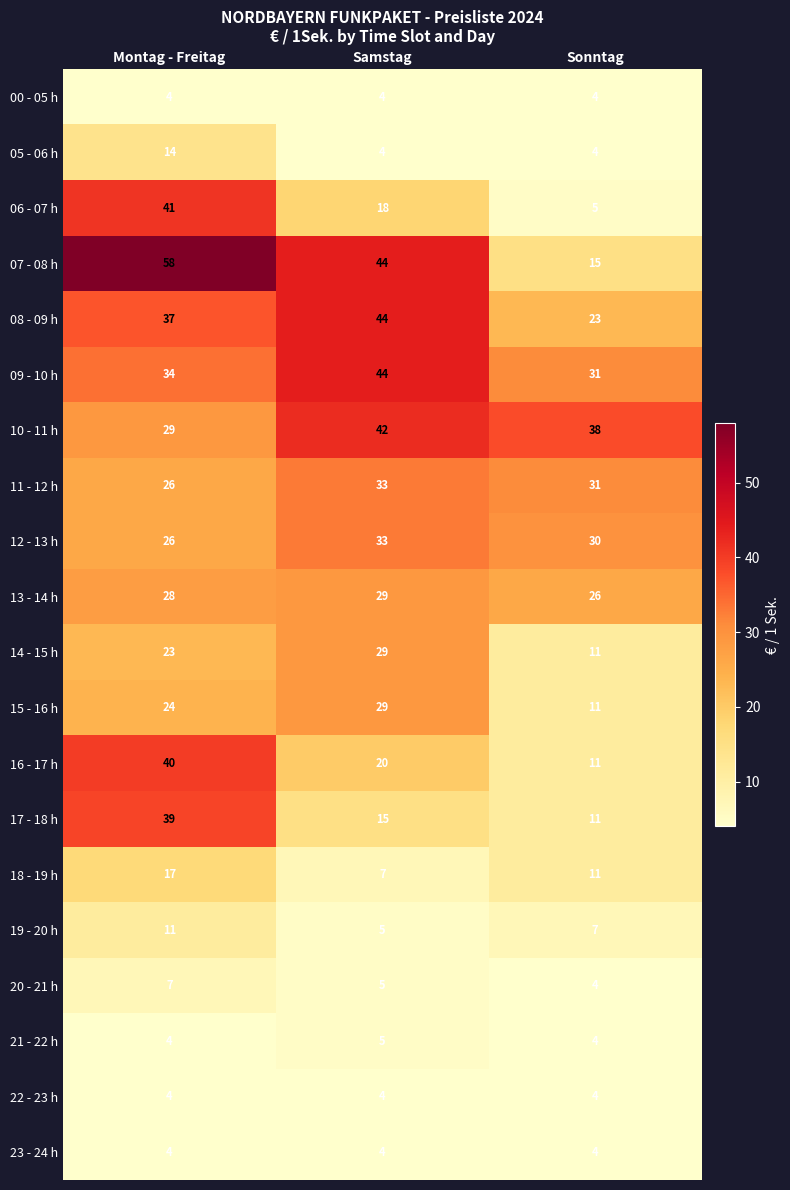

What is the approximate value of 10 - 11 h at Sonntag, to the nearest 5?

40